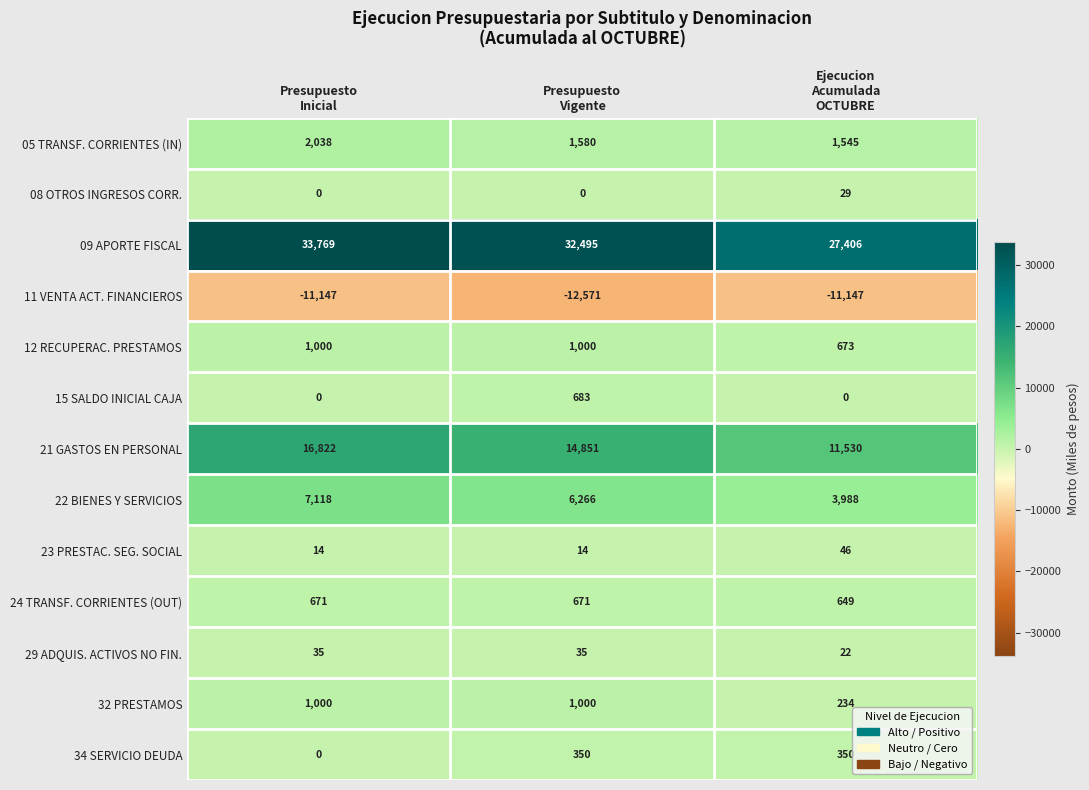

Which series changed the most between Presupuesto
Inicial and Presupuesto
Vigente?

21 GASTOS EN PERSONAL